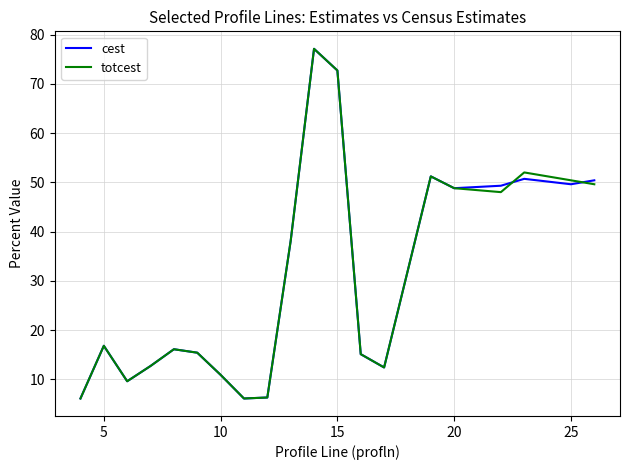

In cest, how many points are lower than both neighbors (excluding endpoints)?

5